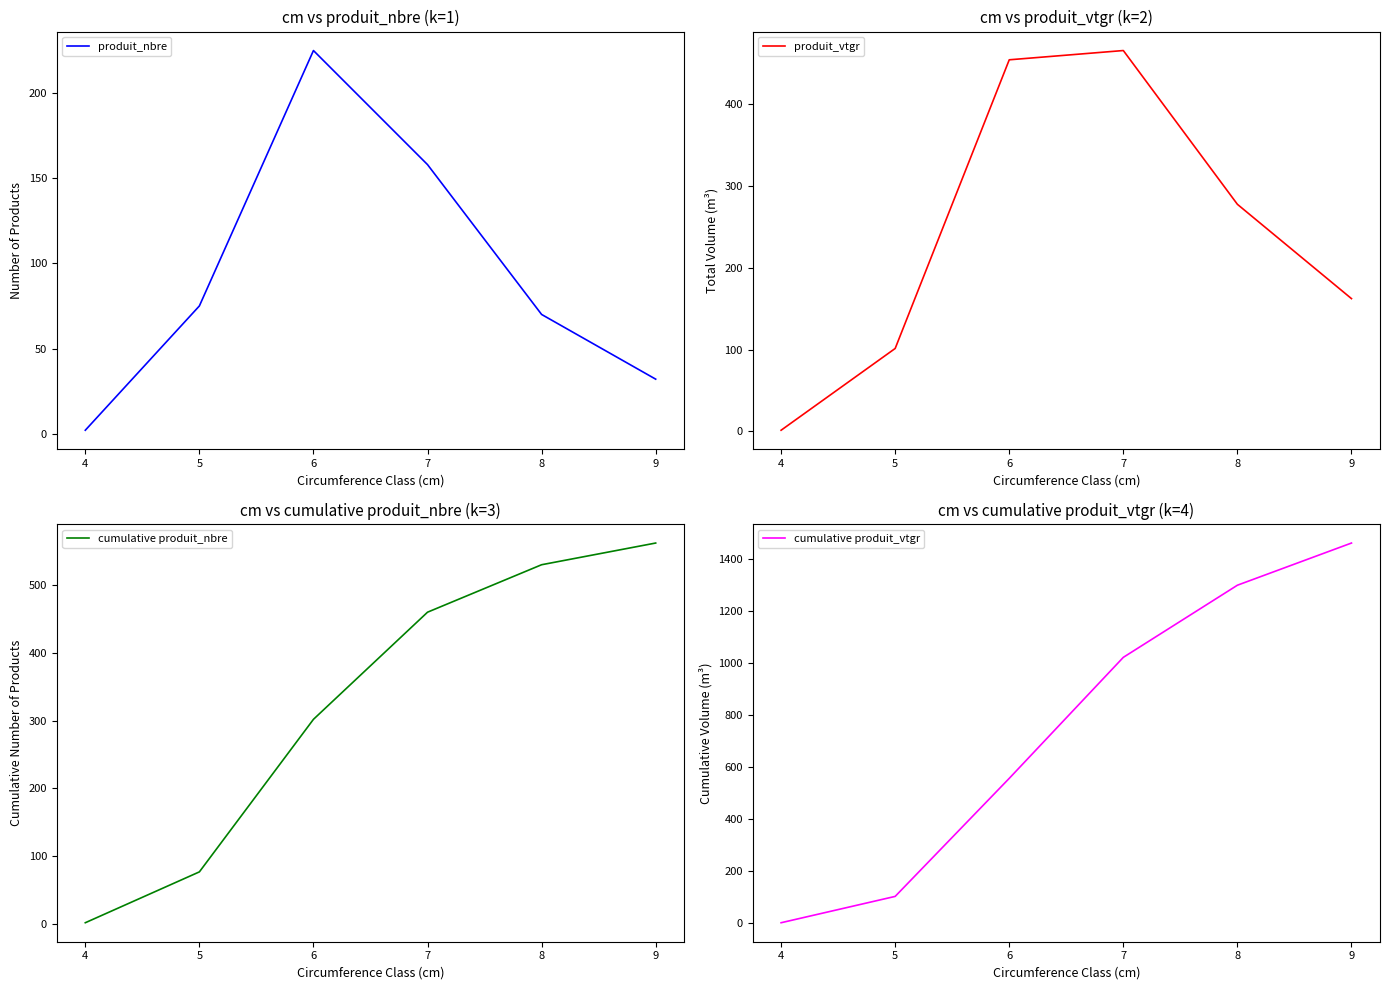

Reading left to right, what are all the values shown in this chart?

produit_nbre: 2.0	75.0	225.0	158.0	70.0	32.0
produit_vtgr: 1.4	101.4	454.5	465.8	277.7	162.4
cumulative produit_nbre: 2.0	77.0	302.0	460.0	530.0	562.0
cumulative produit_vtgr: 1.4	102.8	557.2	1023.0	1300.7	1463.1